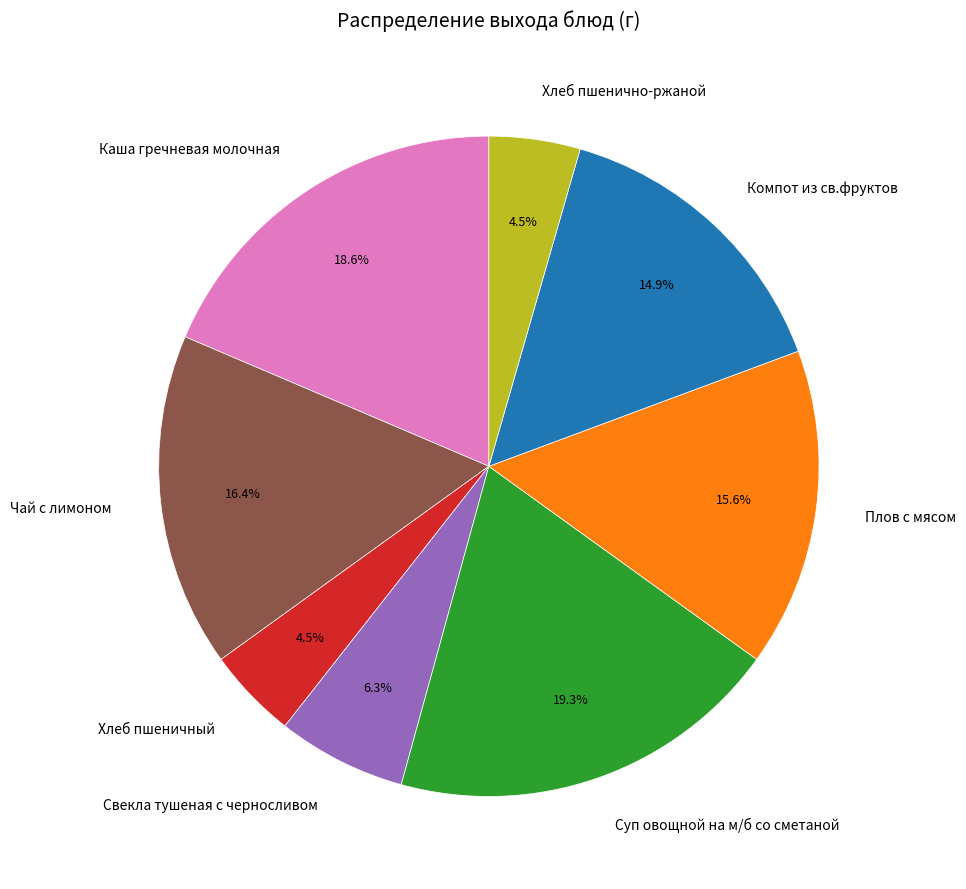

How much of the chart is everything except Хлеб пшеничный?

95.5%